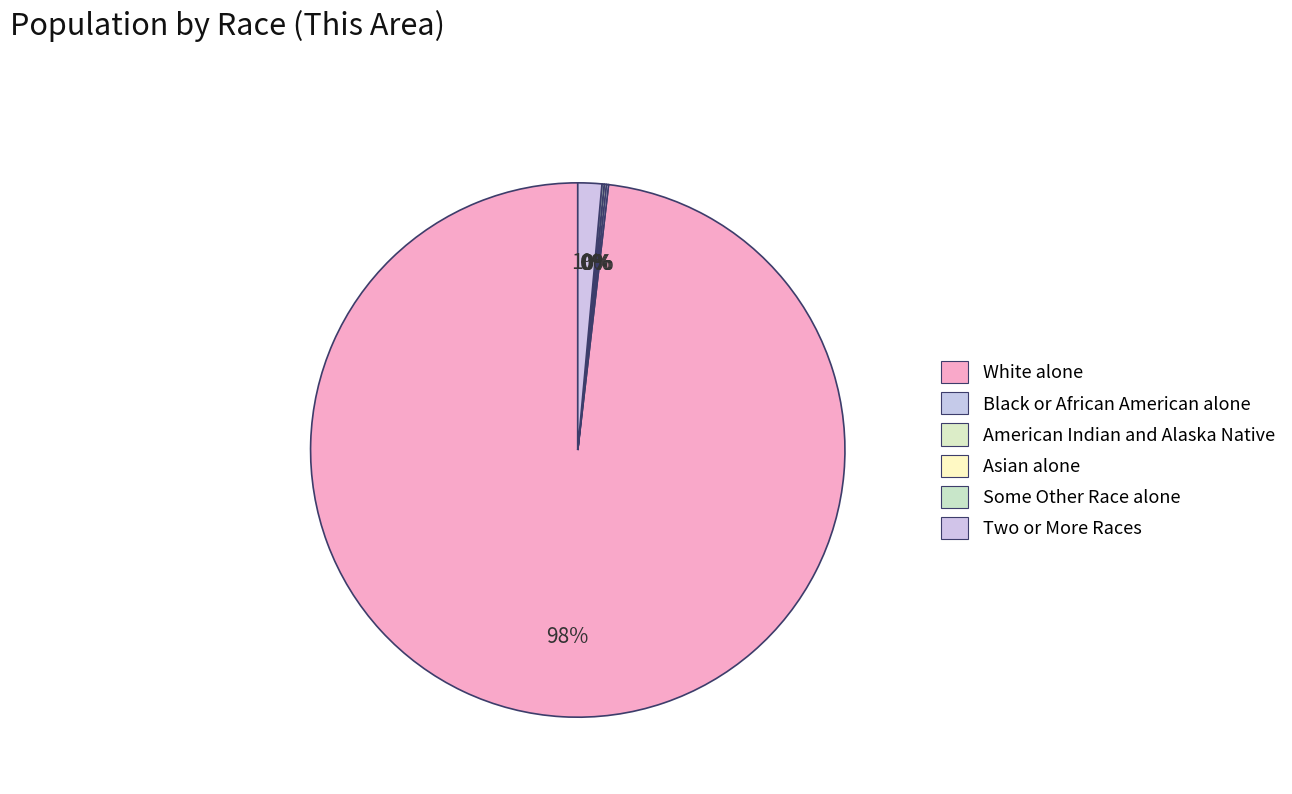

Which category has the smallest portion of the pie?

Asian alone